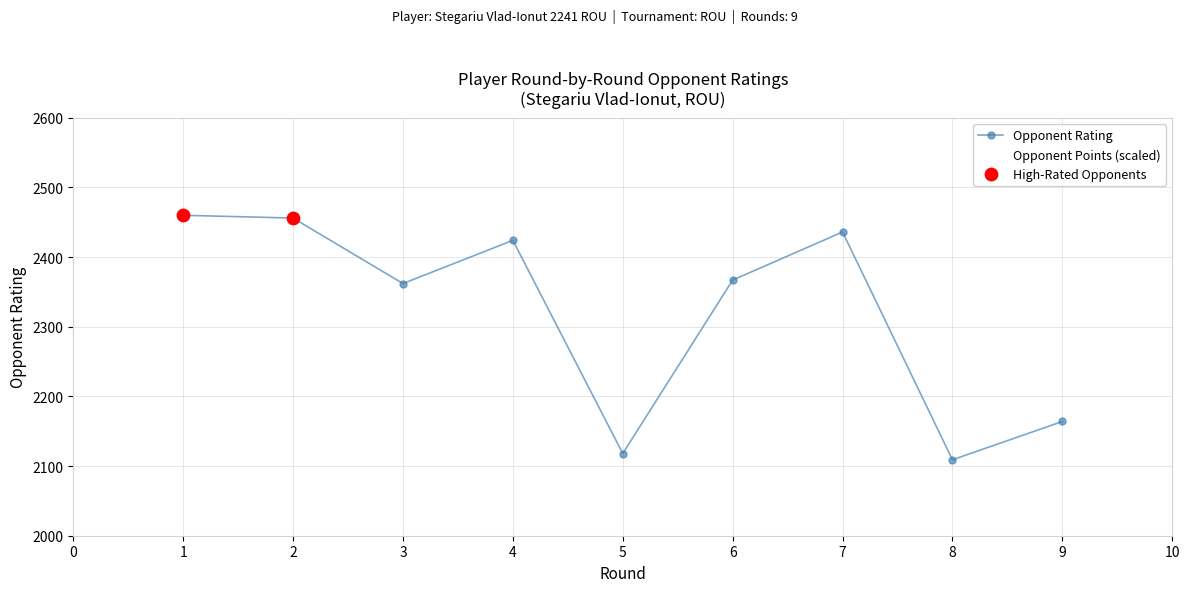

What is the highest value of the Opponent Rating series?

2460